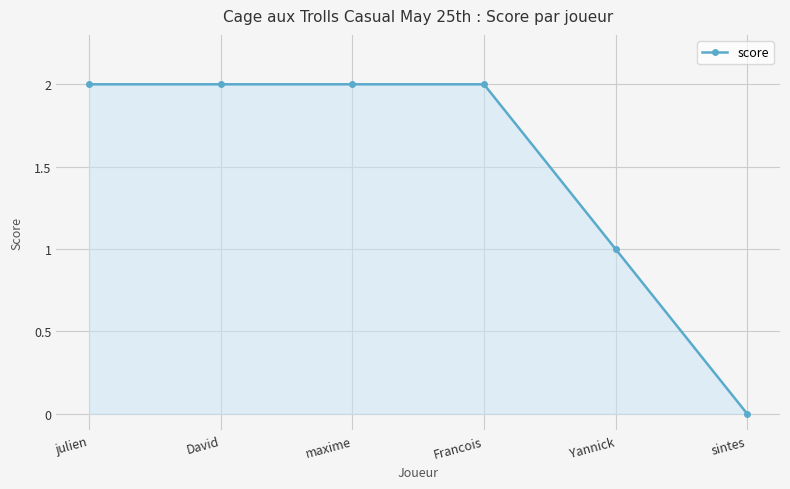

The chart shows a value of 3 at julien. True or false?

False